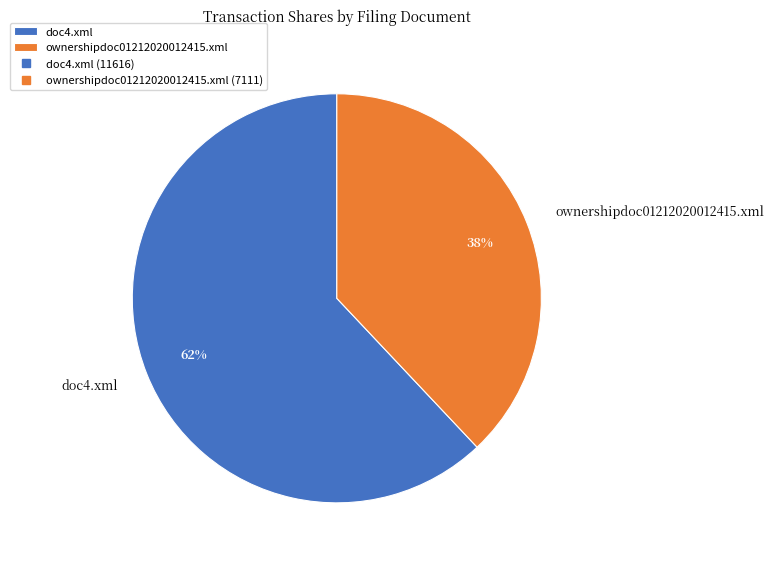

How many slices are in this pie chart?

2